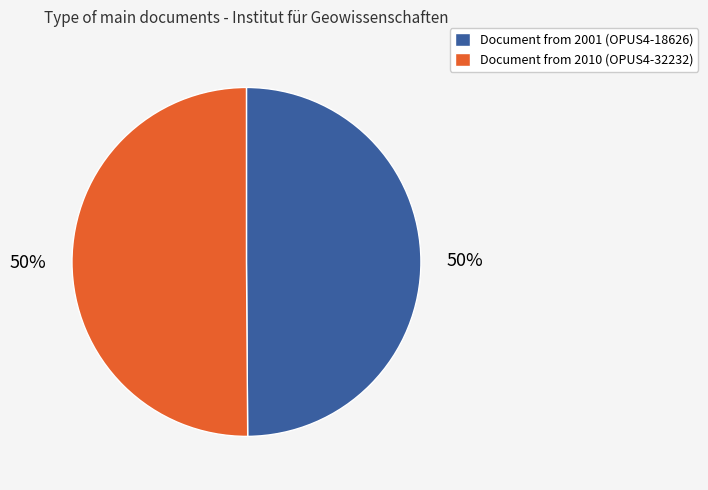

Do Document from 2001 (OPUS4-18626) and Document from 2010 (OPUS4-32232) together represent more than half of the pie?

Yes